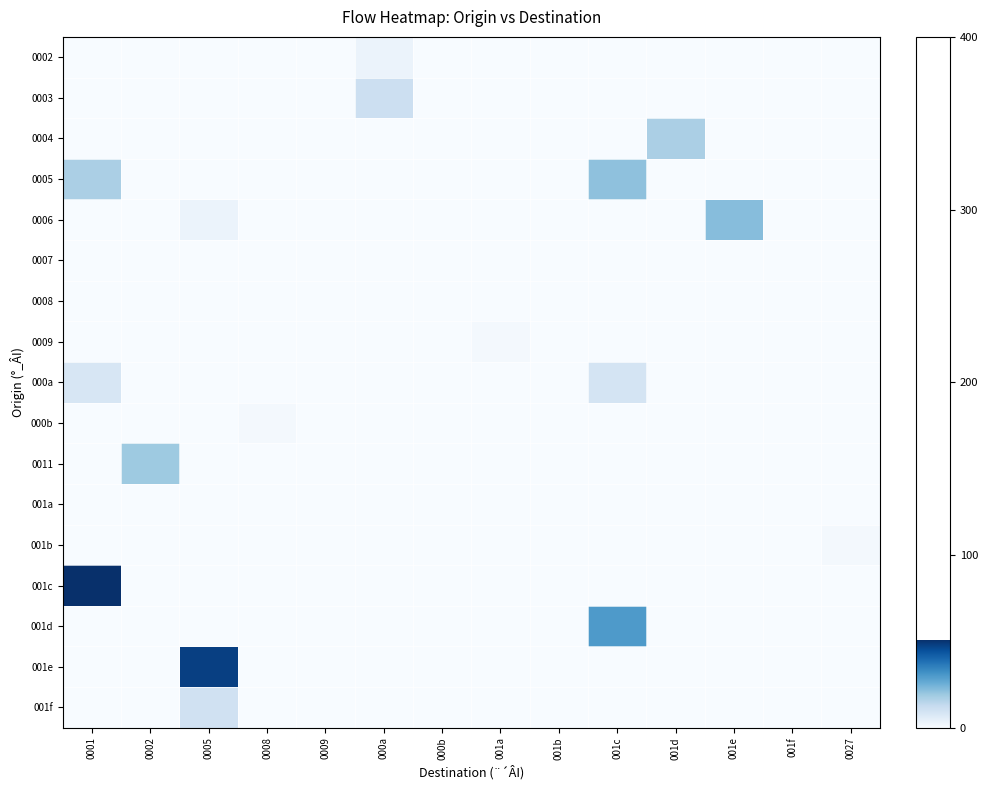

At how many categories does at least one series exceed 38?

2